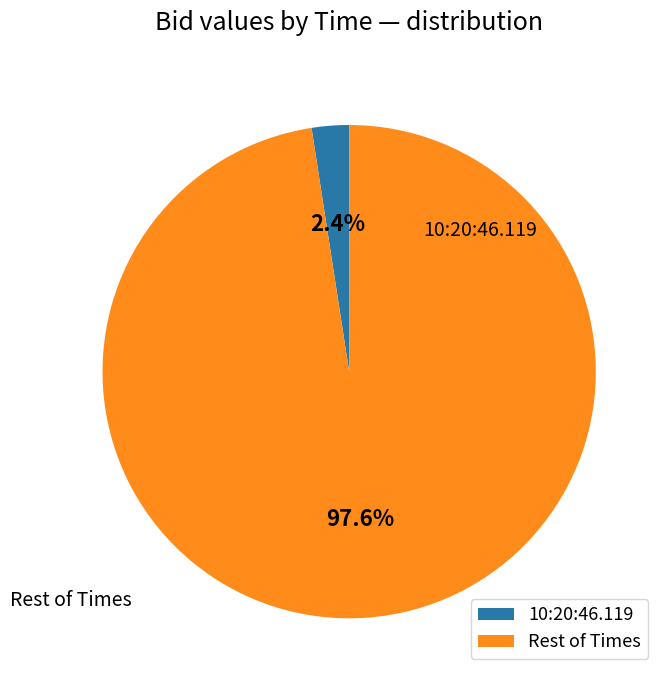

What percentage is NOT represented by Rest of Times?

2.4%